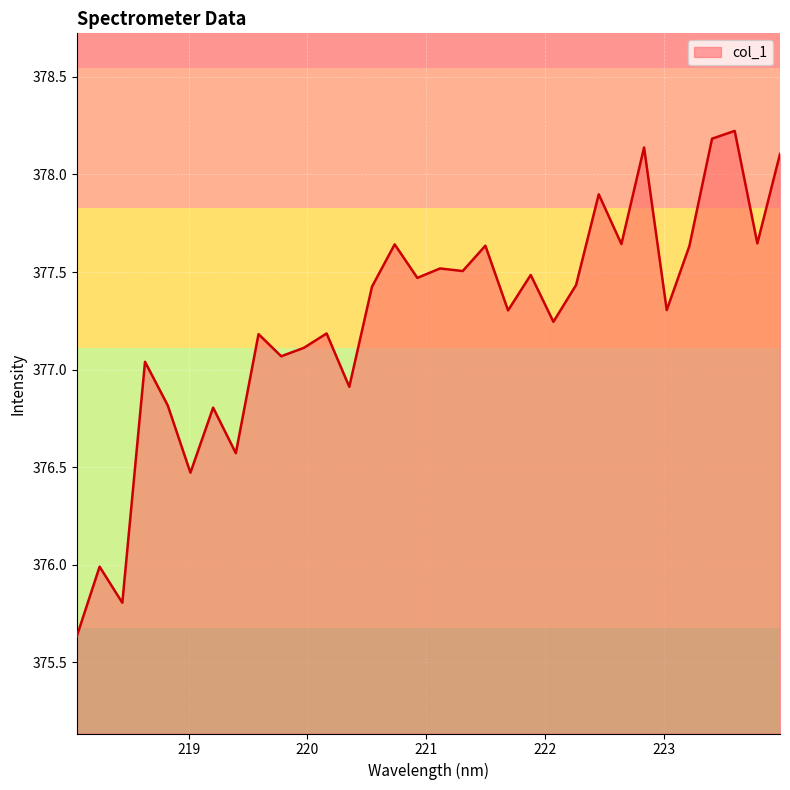

What is the maximum value shown in the chart?

378.2